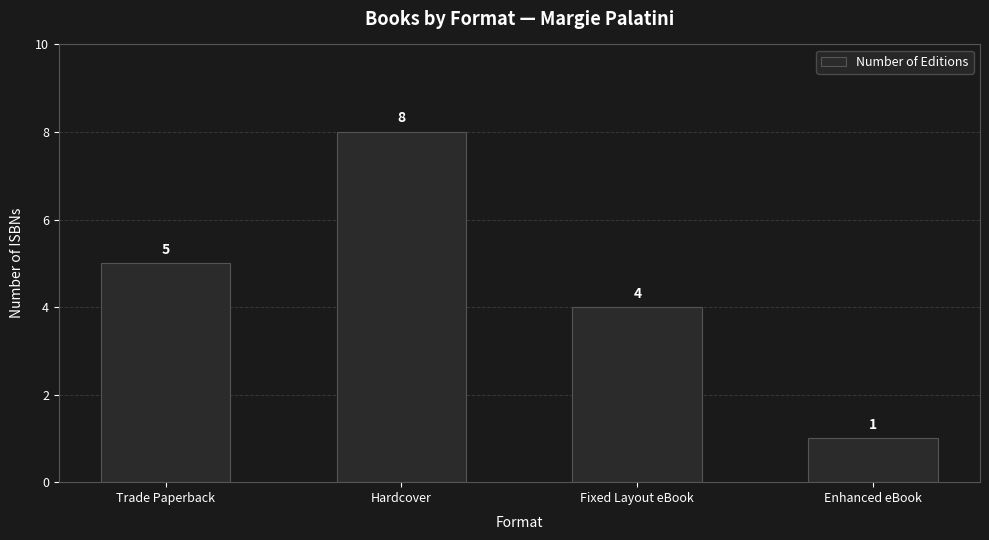

What is the difference between the second highest and minimum values?

4